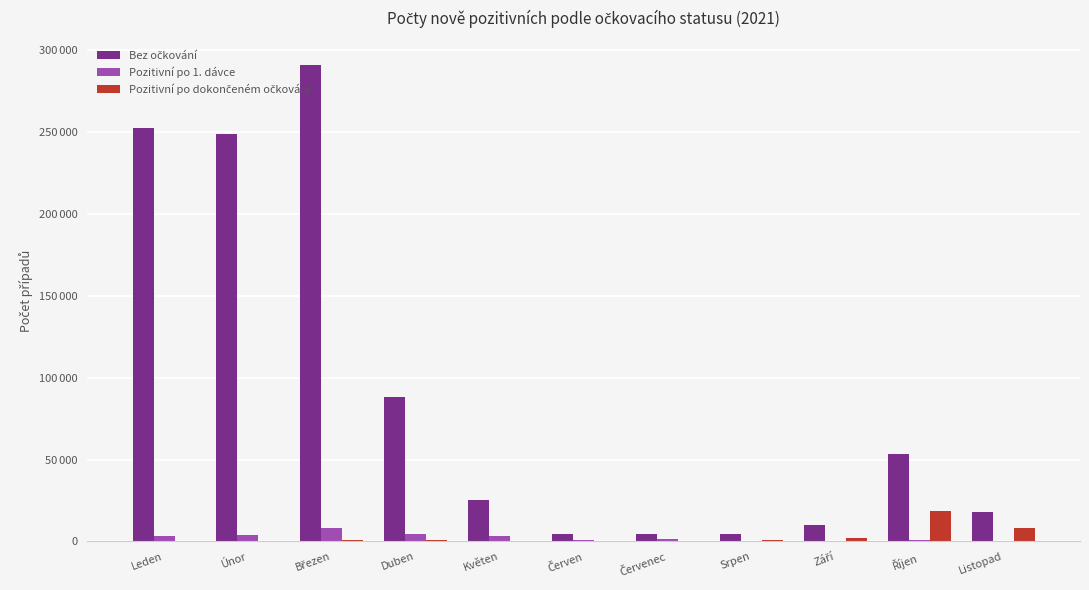

Are the bars horizontal?

No